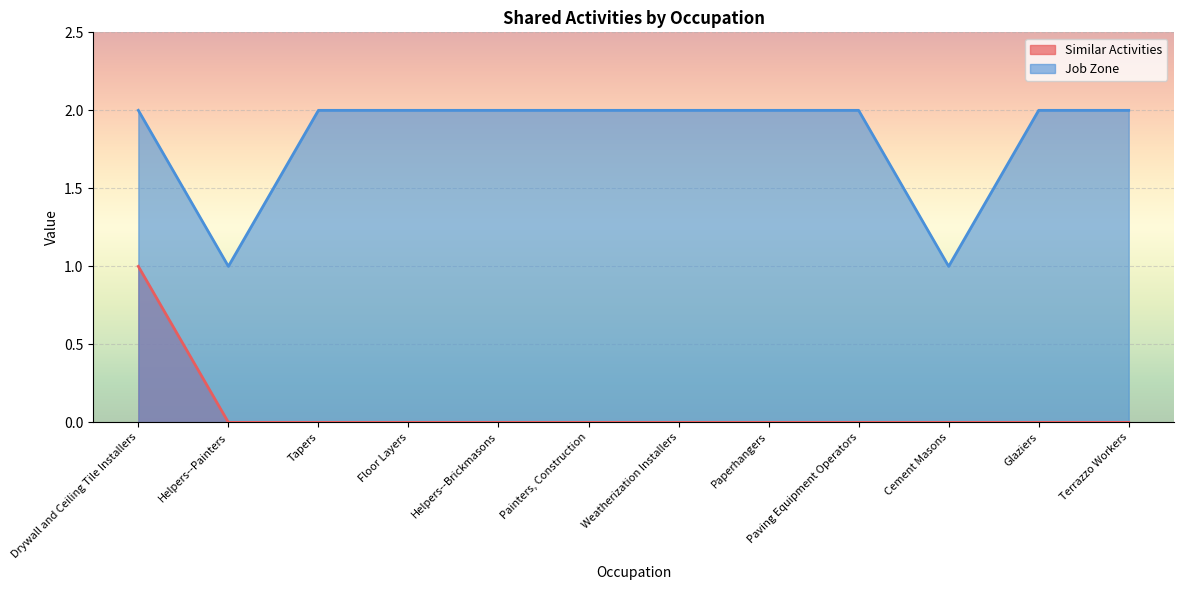

What is the difference between the maximum and minimum values in the Similar Activities series?

1